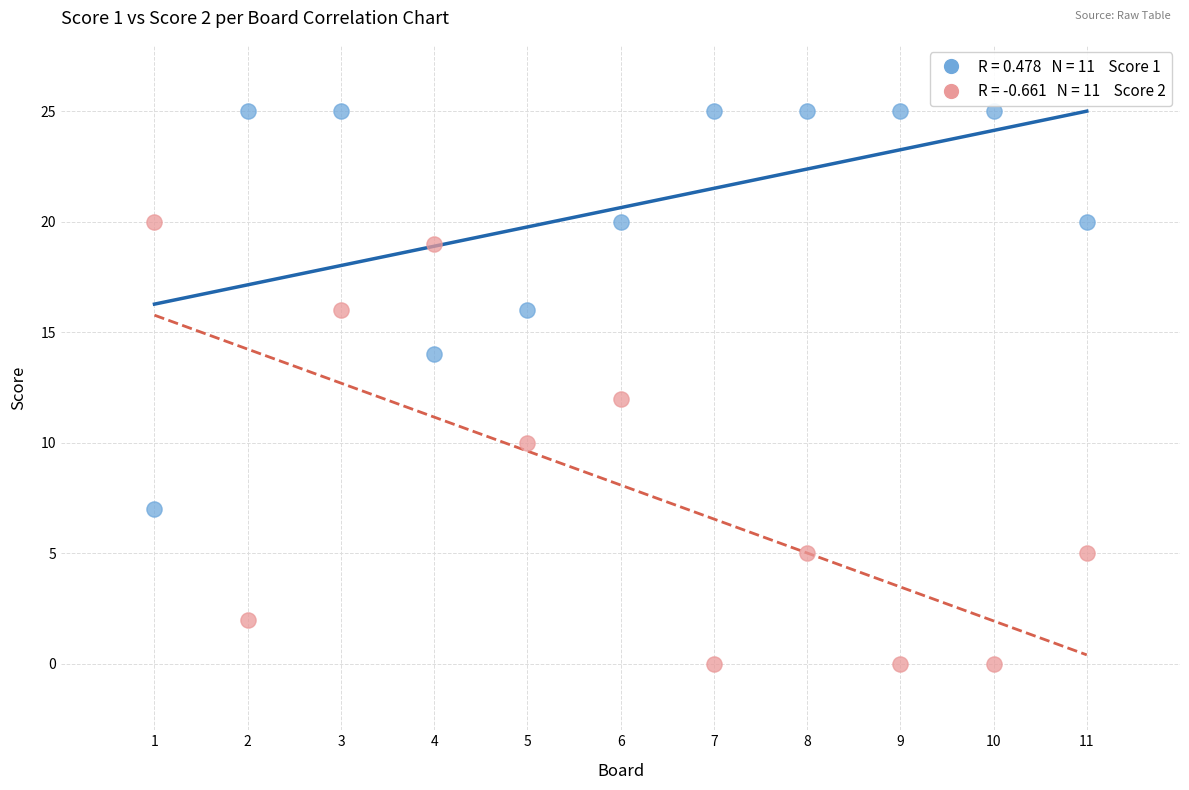

Across all data points, what is the range of X values (max minus min)?

10